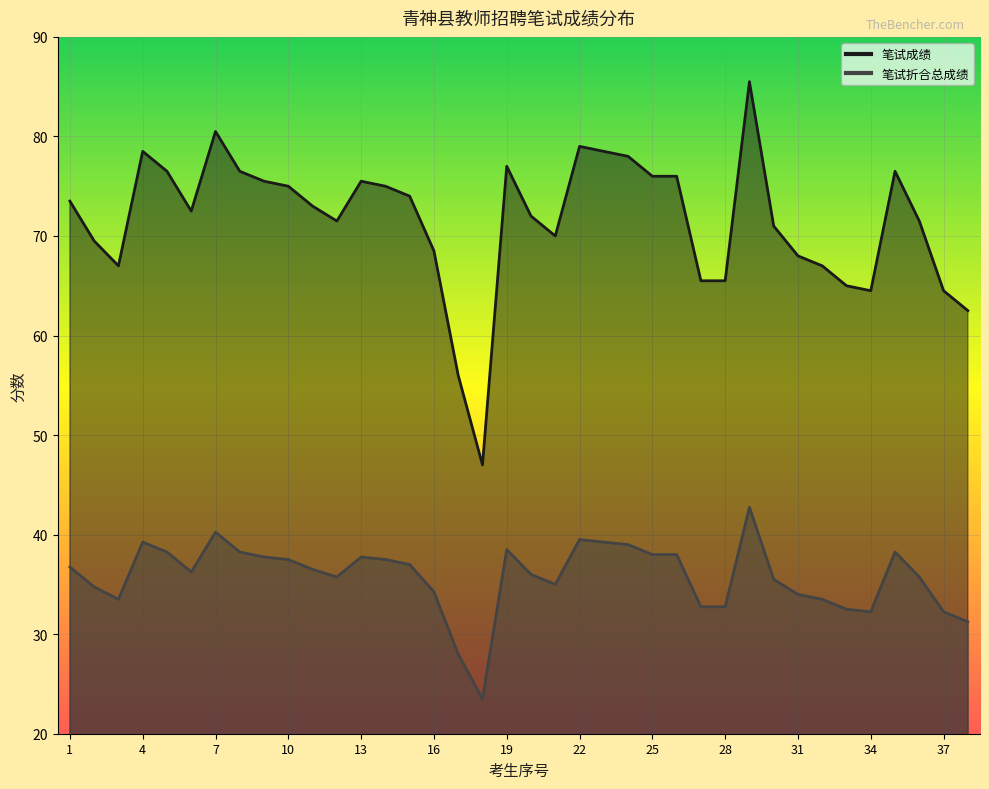

At how many categories does at least one series exceed 61?

36